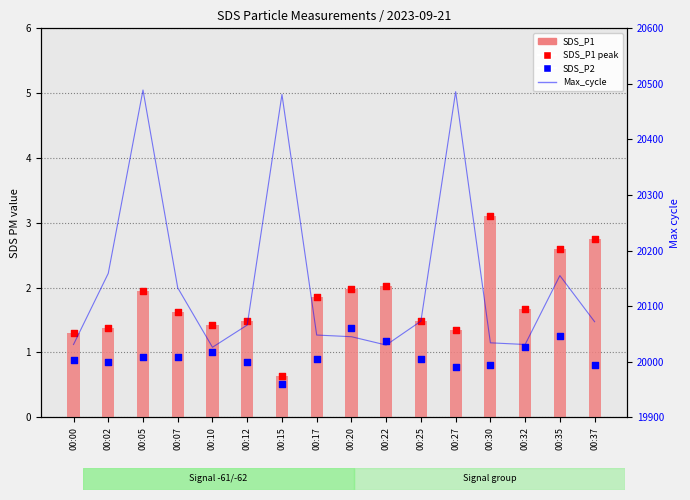

Which series has the largest total across all categories?

Max_cycle